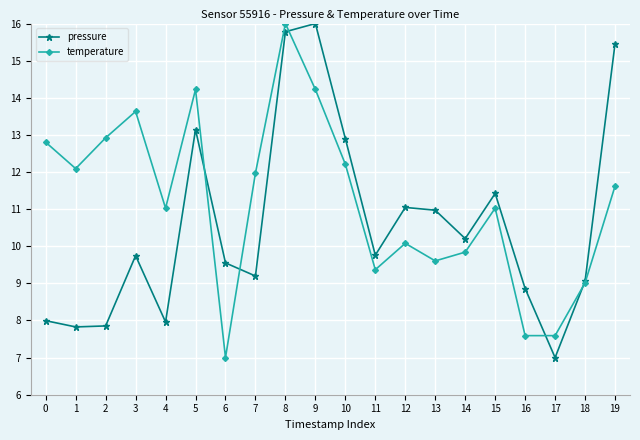

The pressure series shows 5.6 at 3. True or false?

False